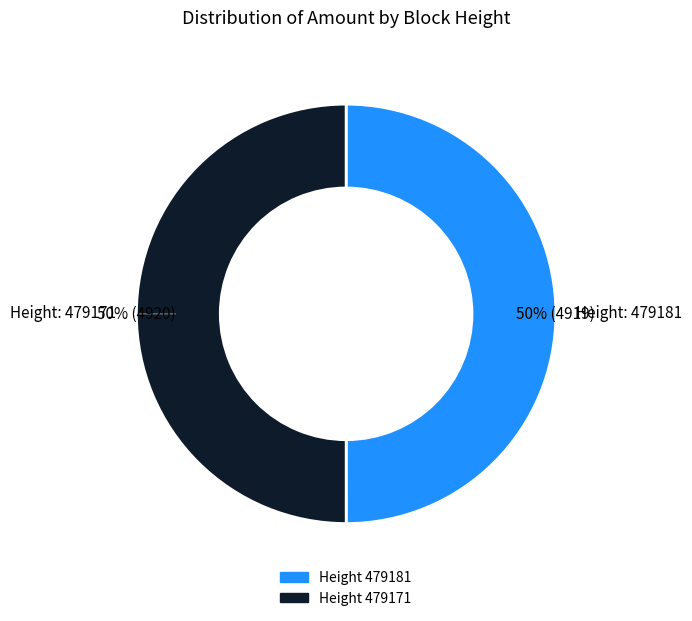

To the nearest percent, what is the average slice percentage?

50%